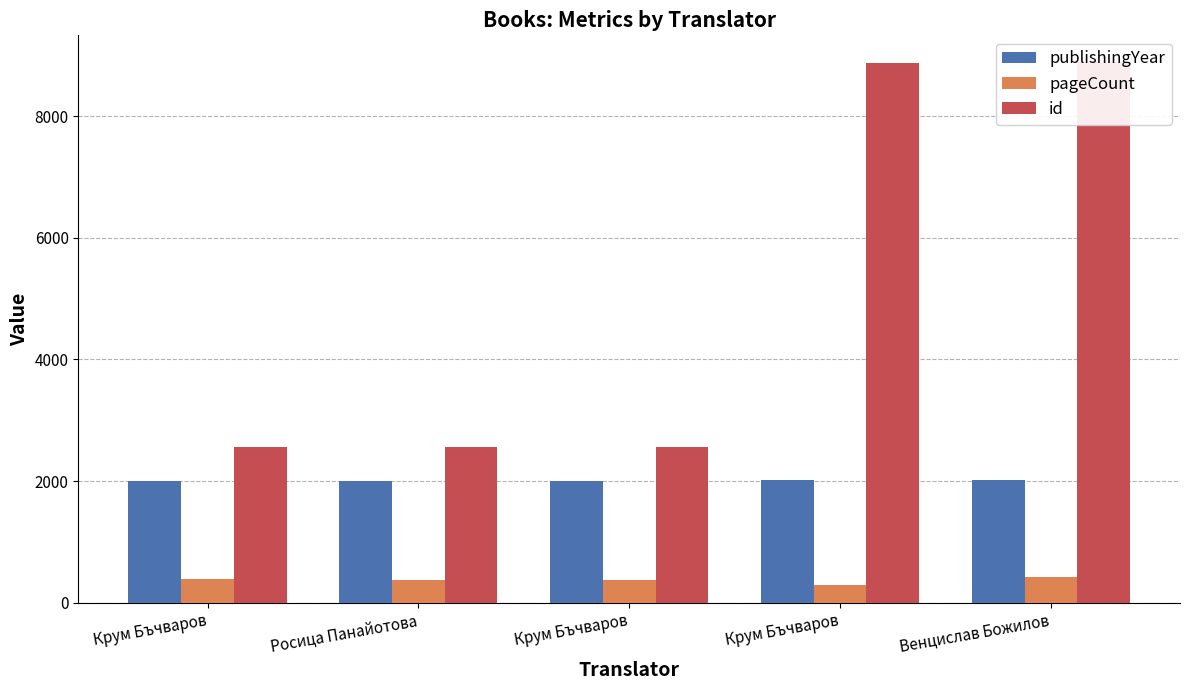

How many groups of bars are there?

5